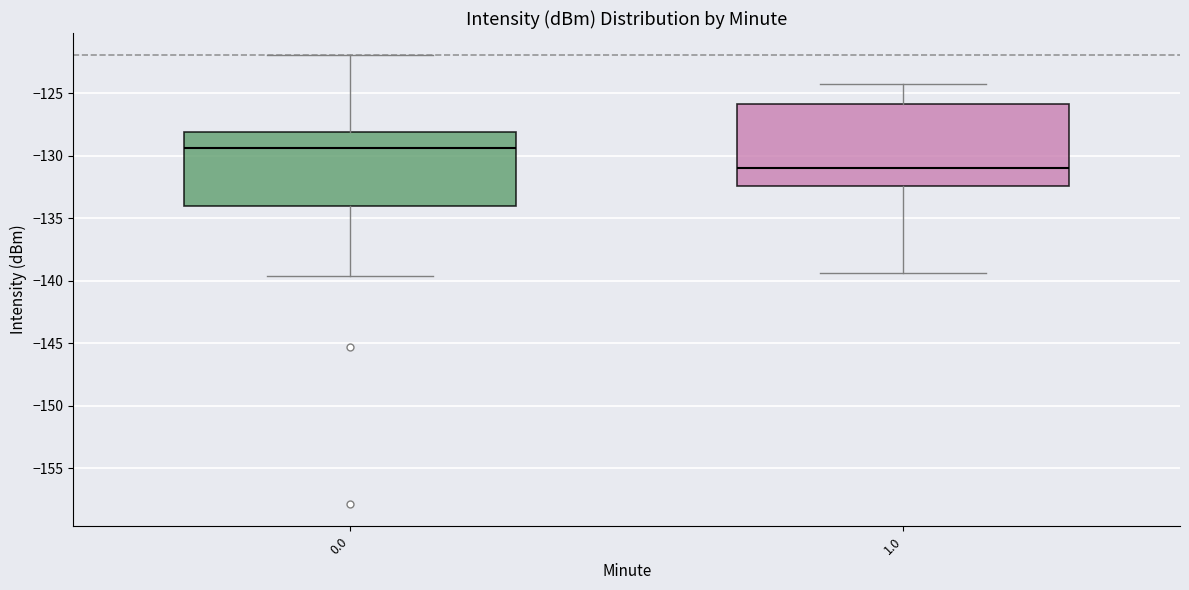

Where does the lower whisker of the box at x = 1.0 end on the y-axis? The values are not printed on the chart, so give them approximately, as read against the axis.

-139.5